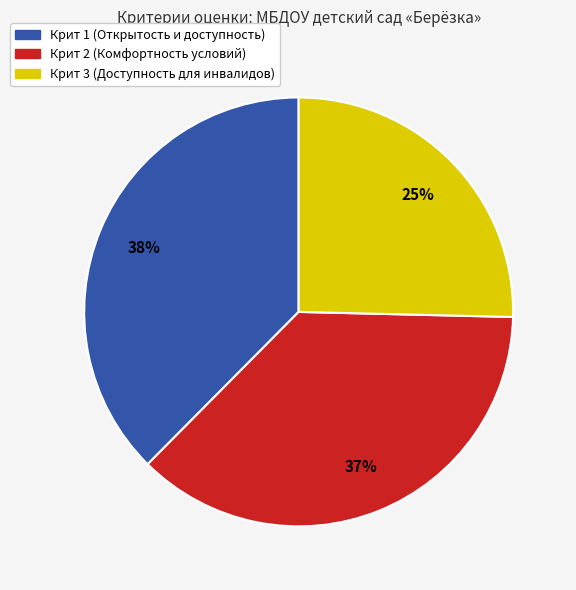

The Крит 1 (Открытость и доступность) slice represents 38% of the pie. True or false?

True